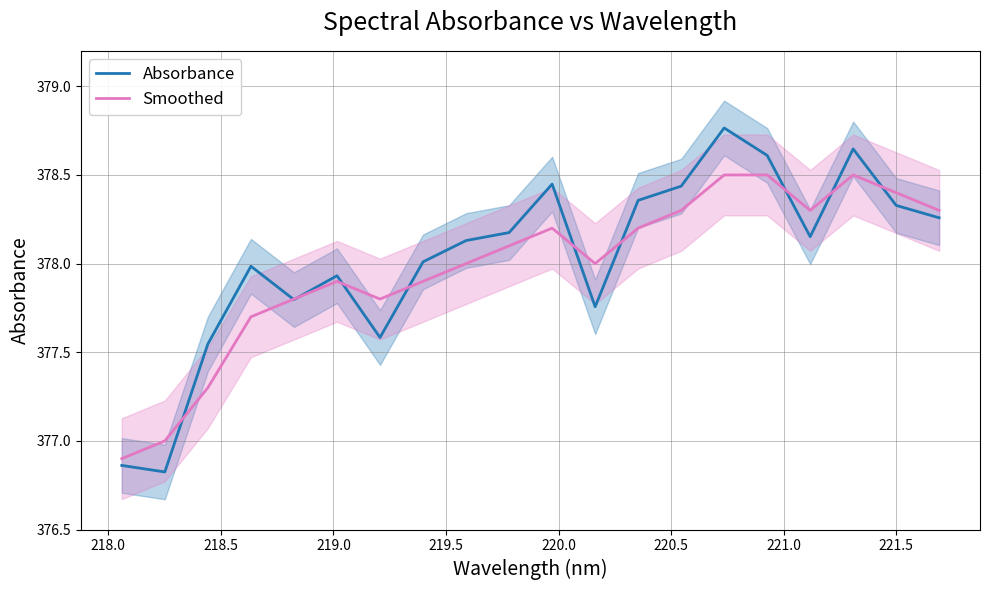

What is the lowest value of the Absorbance series?

376.8